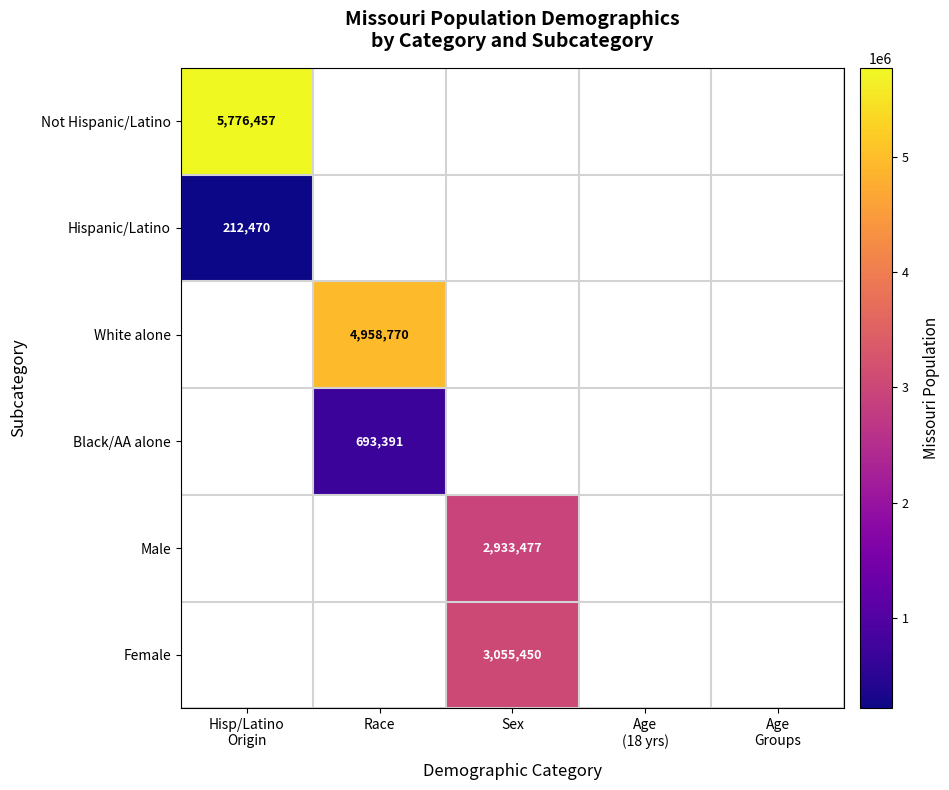

The value of Black/AA alone at Race is 693391. True or false?

True